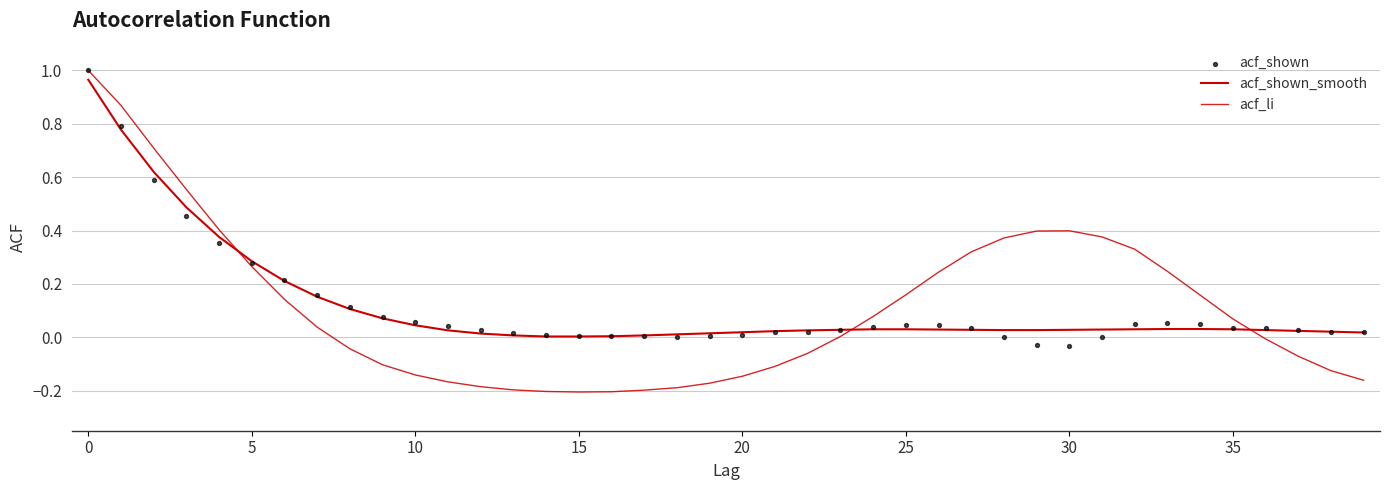

What are all the series names shown in the legend?

acf_shown_smooth, acf_li, acf_shown